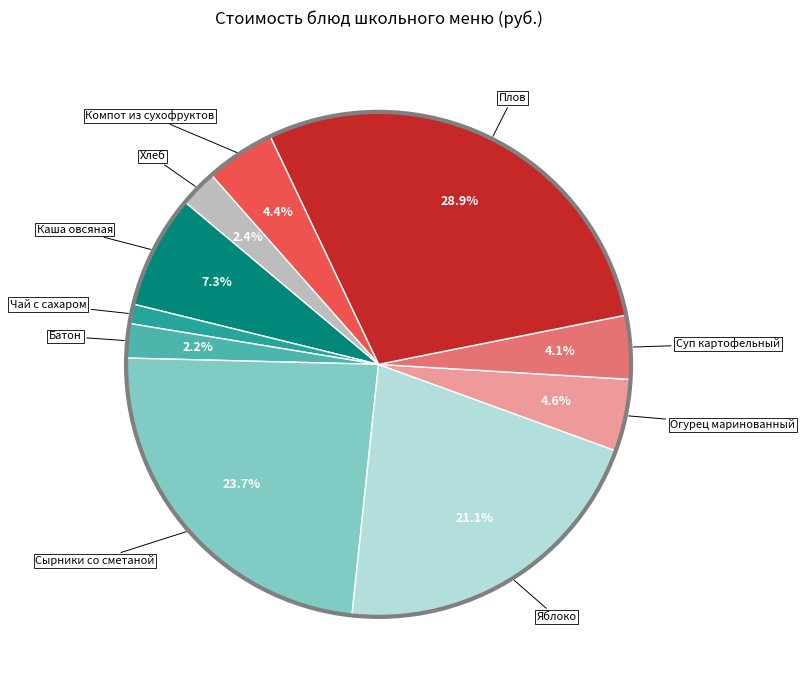

Is there any slice that represents more than half of the pie?

No